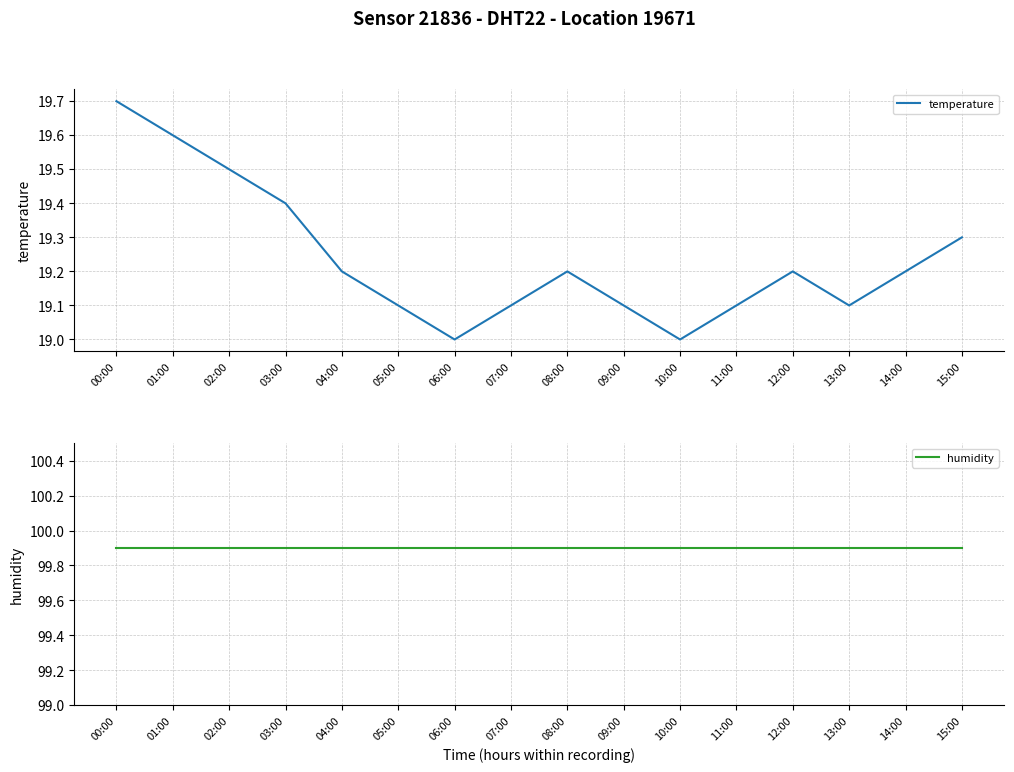

Where is the first local minimum for temperature?

06:00